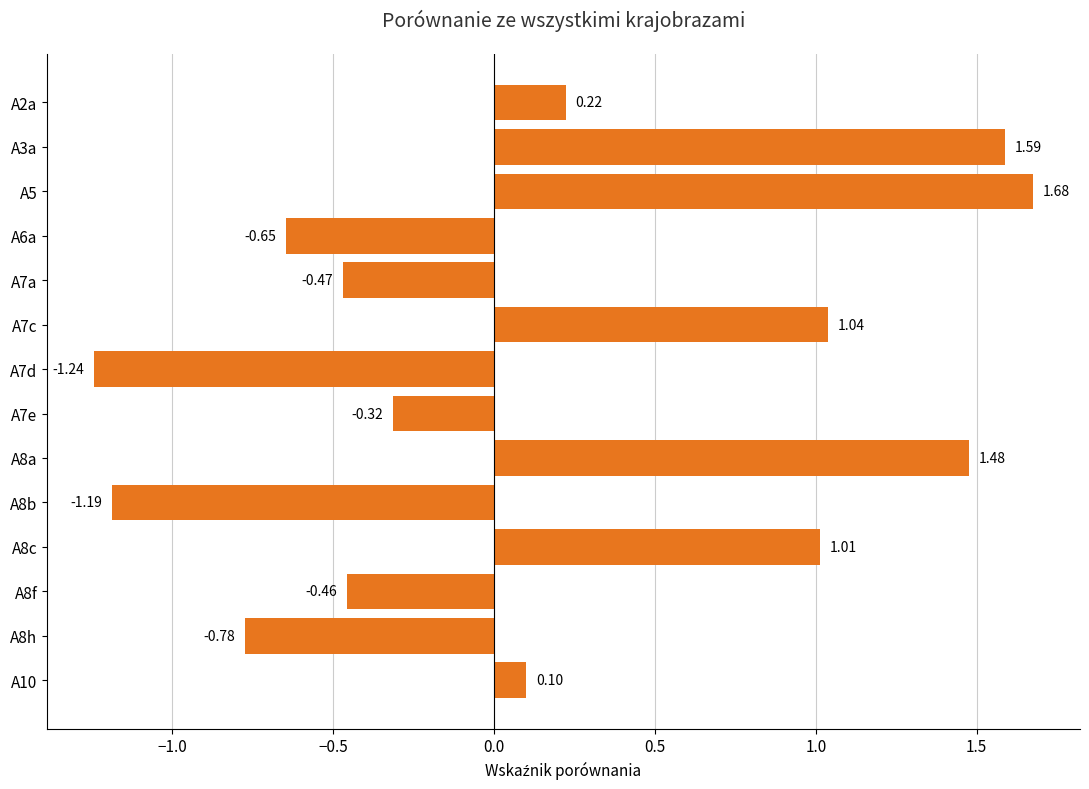

Rank the categories by value from lowest to highest.

A7d, A8b, A8h, A6a, A7a, A8f, A7e, A10, A2a, A8c, A7c, A8a, A3a, A5